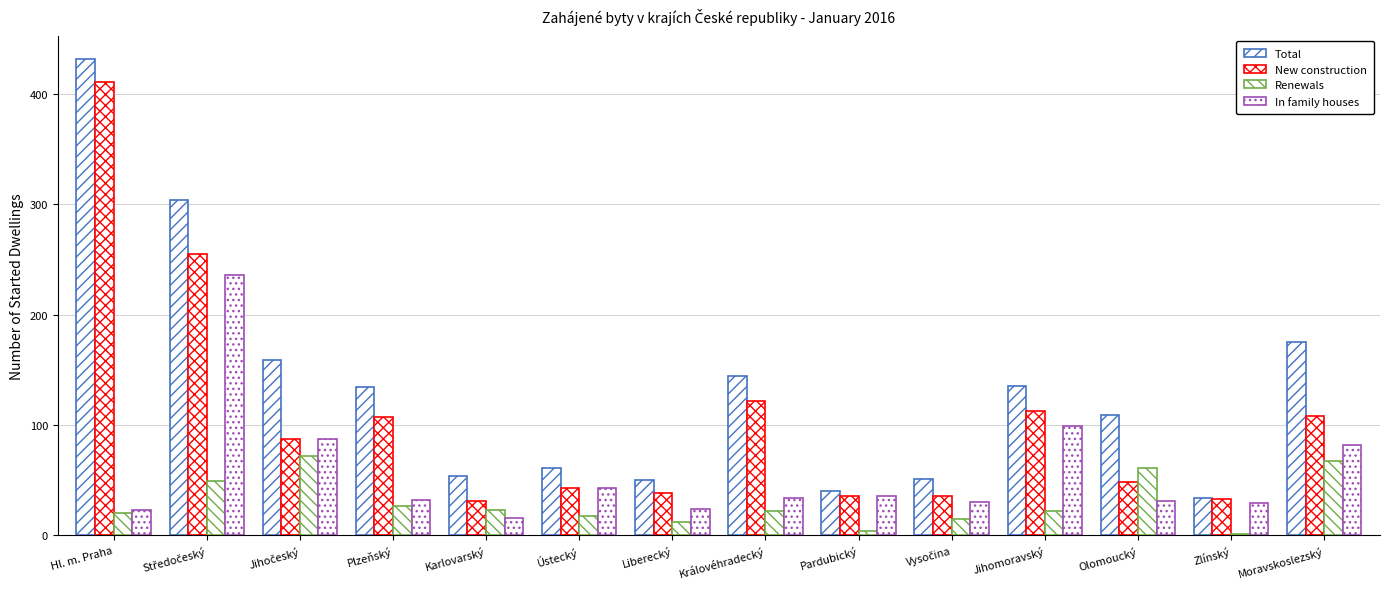

Reading left to right, extract all data points from this chart.

Total: Hl. m. Praha=431	Středočeský=304	Jihočeský=159	Plzeňský=134	Karlovarský=54	Ústecký=61	Liberecký=50	Královéhradecký=144	Pardubický=40	Vysočina=51	Jihomoravský=135	Olomoucký=109	Zlínský=34	Moravskoslezský=175
New construction: Hl. m. Praha=411	Středočeský=255	Jihočeský=87	Plzeňský=107	Karlovarský=31	Ústecký=43	Liberecký=38	Královéhradecký=122	Pardubický=36	Vysočina=36	Jihomoravský=113	Olomoucký=48	Zlínský=33	Moravskoslezský=108
Renewals: Hl. m. Praha=20	Středočeský=49	Jihočeský=72	Plzeňský=27	Karlovarský=23	Ústecký=18	Liberecký=12	Královéhradecký=22	Pardubický=4	Vysočina=15	Jihomoravský=22	Olomoucký=61	Zlínský=1	Moravskoslezský=67
In family houses: Hl. m. Praha=23	Středočeský=236	Jihočeský=87	Plzeňský=32	Karlovarský=16	Ústecký=43	Liberecký=24	Královéhradecký=34	Pardubický=36	Vysočina=30	Jihomoravský=99	Olomoucký=31	Zlínský=29	Moravskoslezský=82